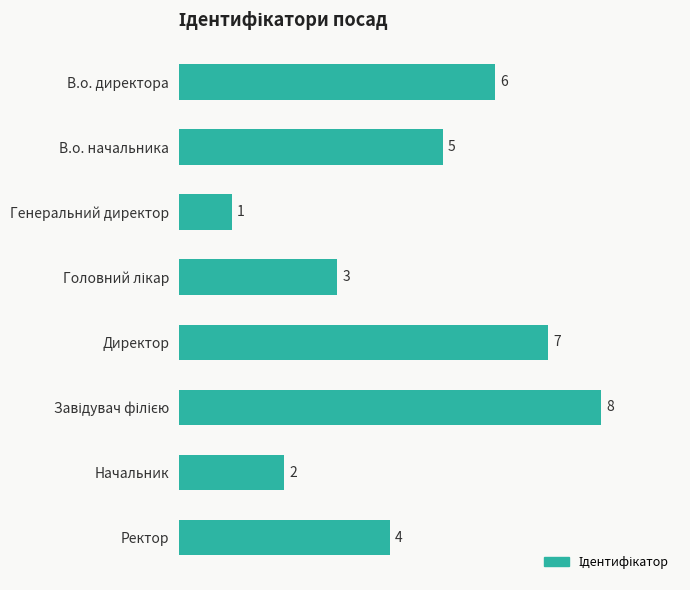

Does the chart contain stacked bars?

No